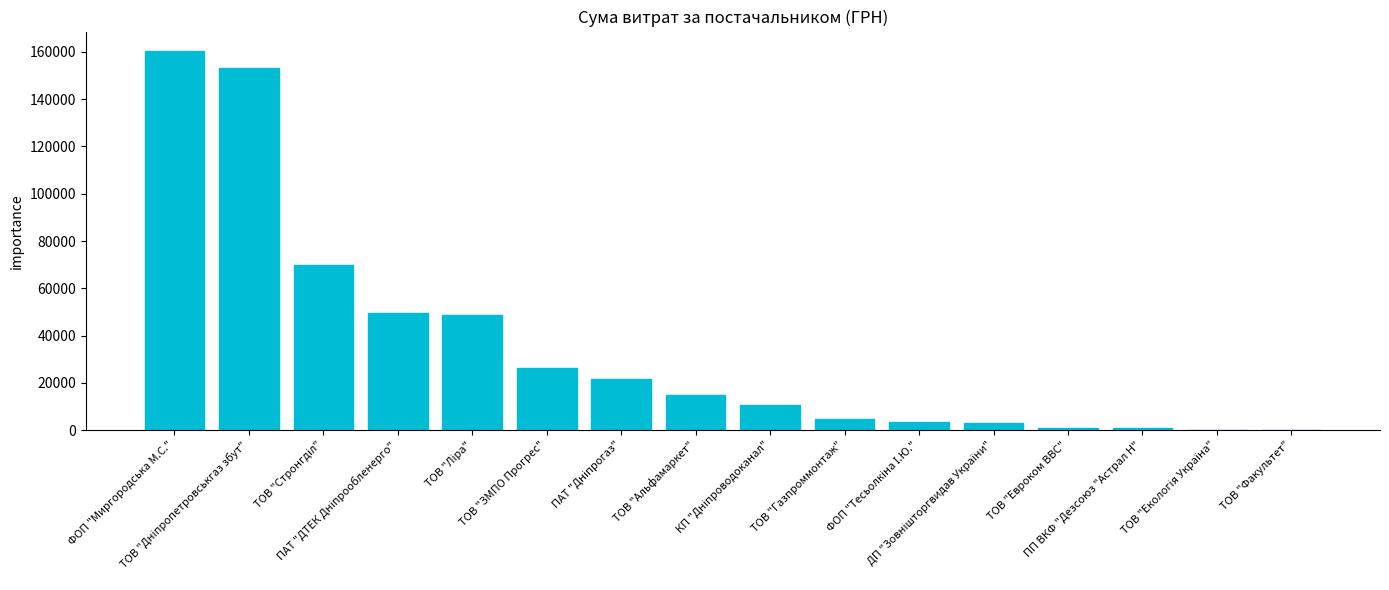

What is the greatest value displayed?

160564.4